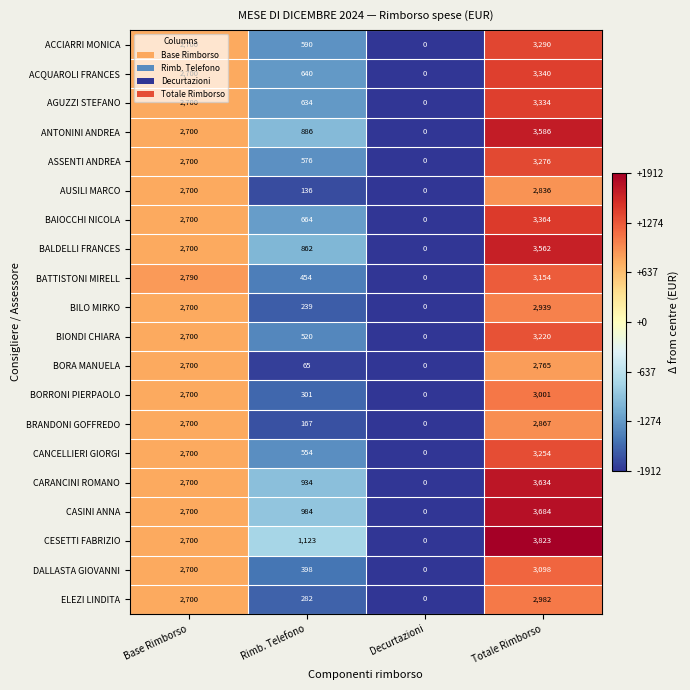

Count the number of categories in the chart.

4